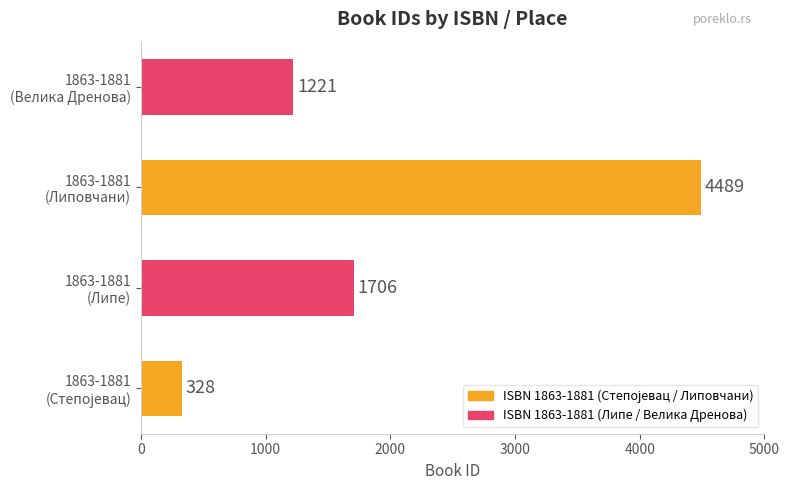

What is the minimum value shown in the chart?

328